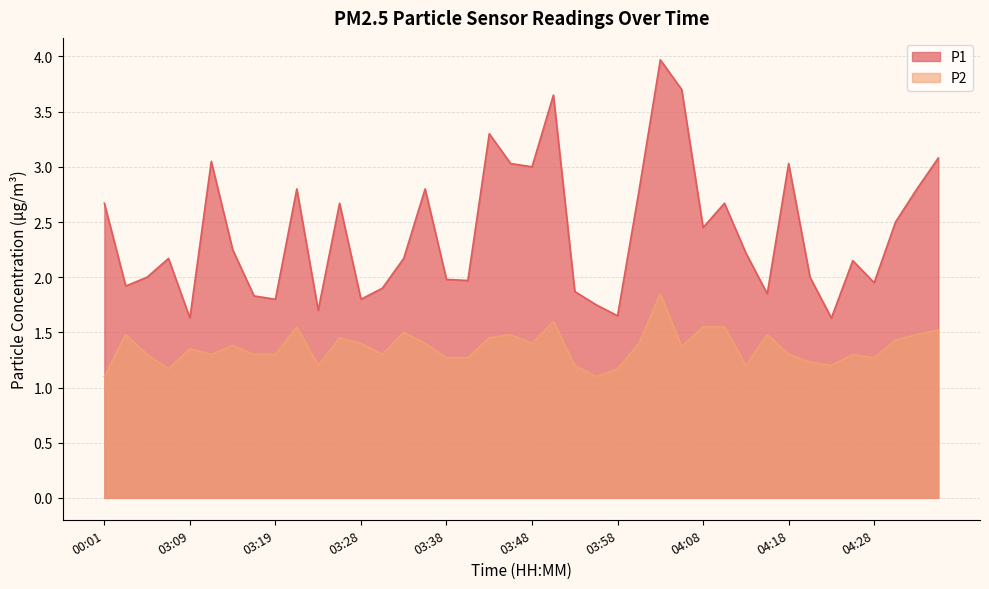

How many distinct data groups are displayed?

2